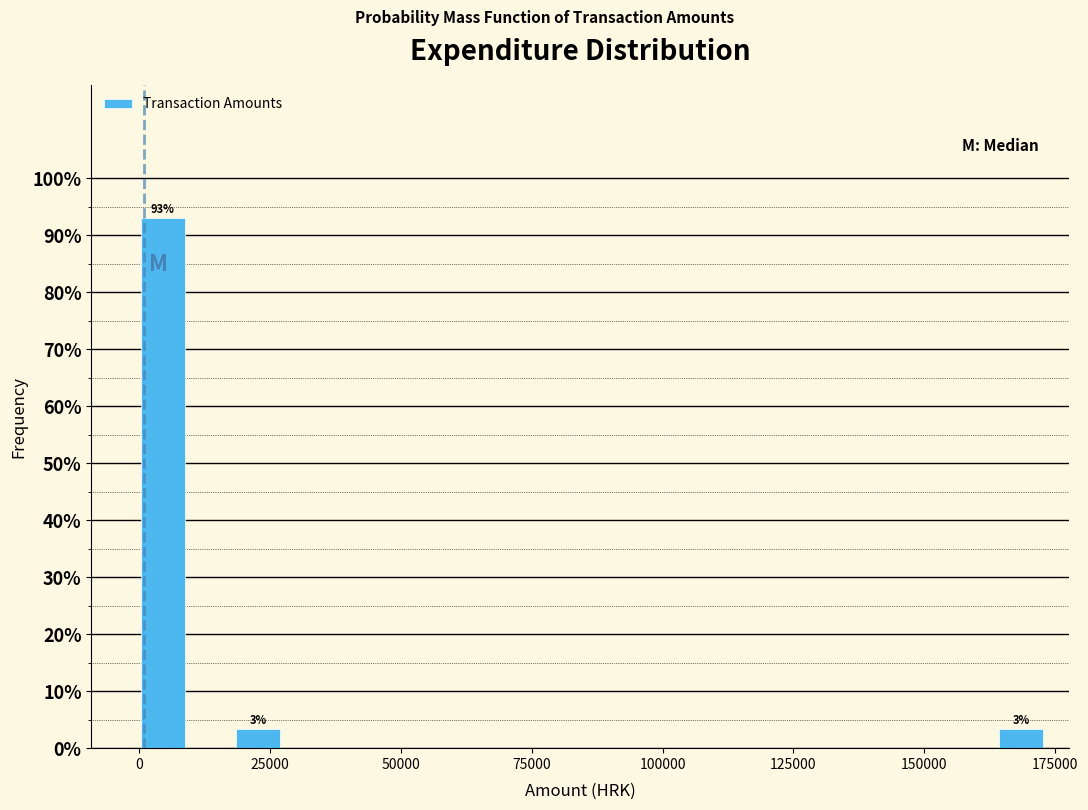

Around what value on the x-axis is the tallest bar? Give the approximate position of its centre, as read against the axis.

5000